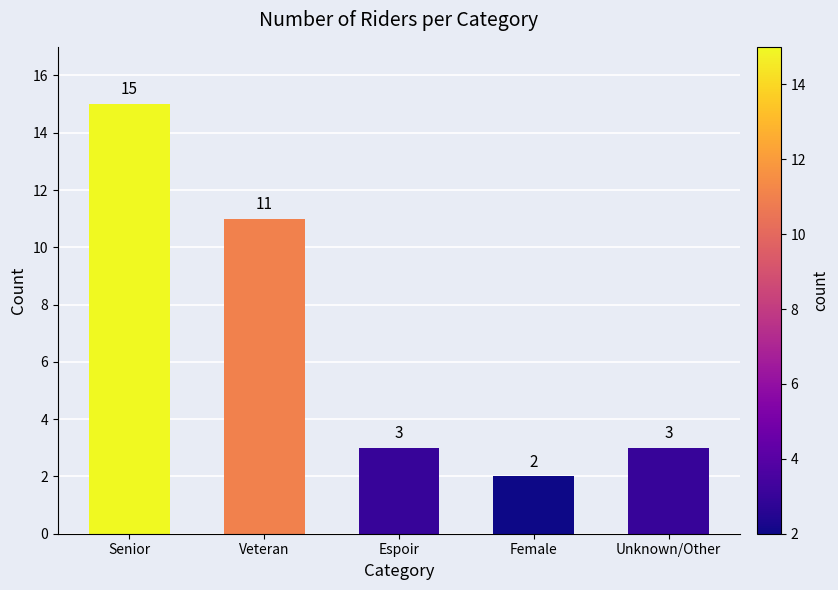

How many bars are there in total?

5